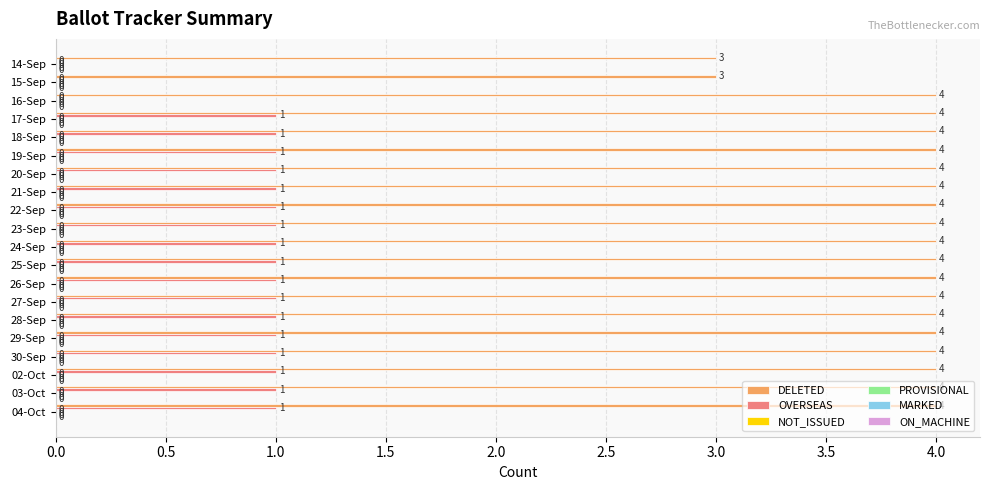

What is the sum of all DELETED values?

78